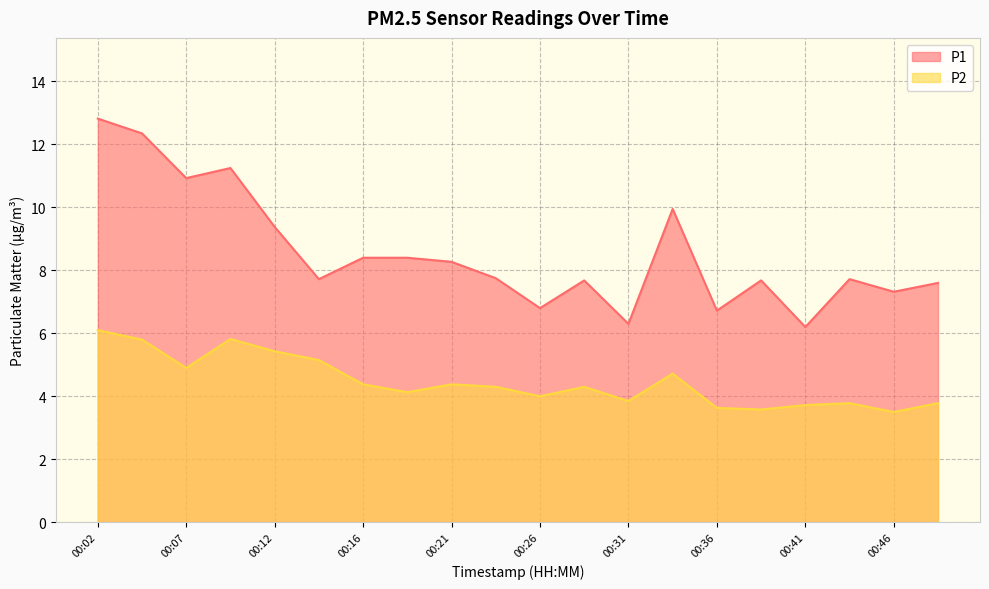

True or false: P2 has a value of 6.1 at 00:02.

True